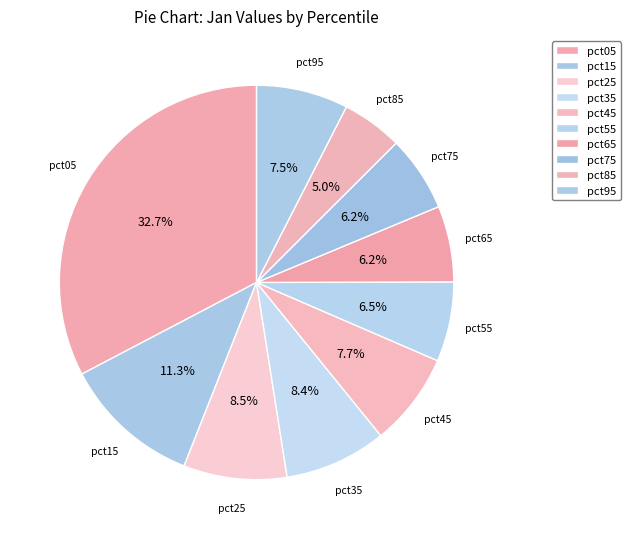

Is there any slice that represents more than half of the pie?

No